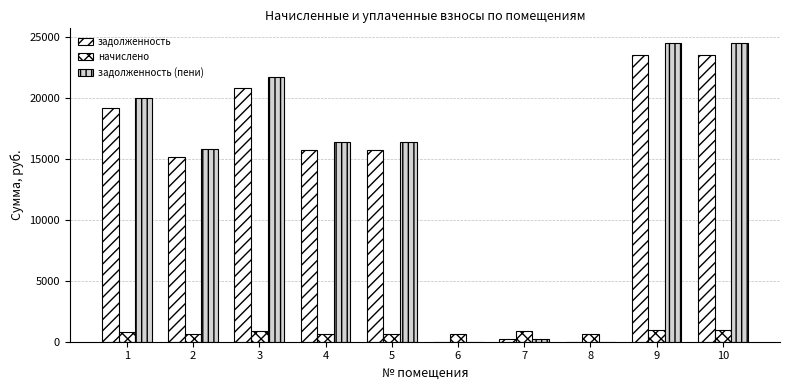

Reading left to right, extract all data points from this chart.

задолженность: 1=19212.0	2=15151.2	3=20860.0	4=15774.6	5=15774.6	6=0.0	7=220.8	8=0.0	9=23544.0	10=23544.0
начислено: 1=795.6	2=668.9	3=863.9	4=653.2	5=653.2	6=668.9	7=860.0	8=653.2	9=975.0	10=975.0
задолженность (пени): 1=20007.6	2=15820.0	3=21723.8	4=16427.8	5=16427.8	6=0.0	7=198.7	8=0.0	9=24519.0	10=24519.0